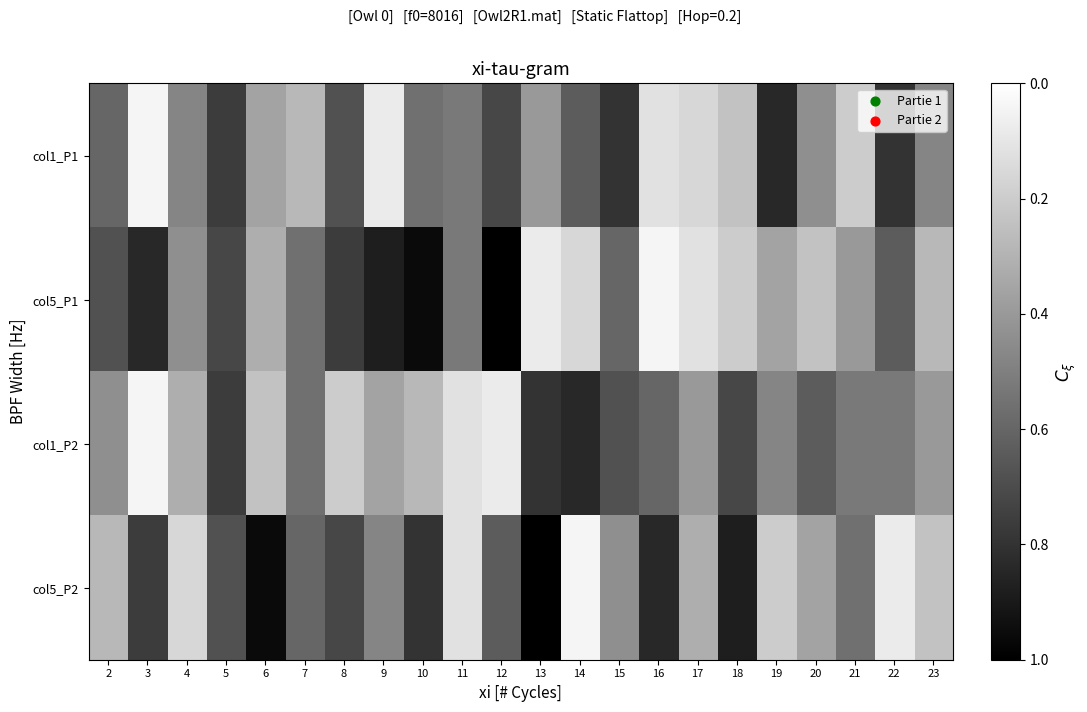

What is the greatest value displayed?

1.0